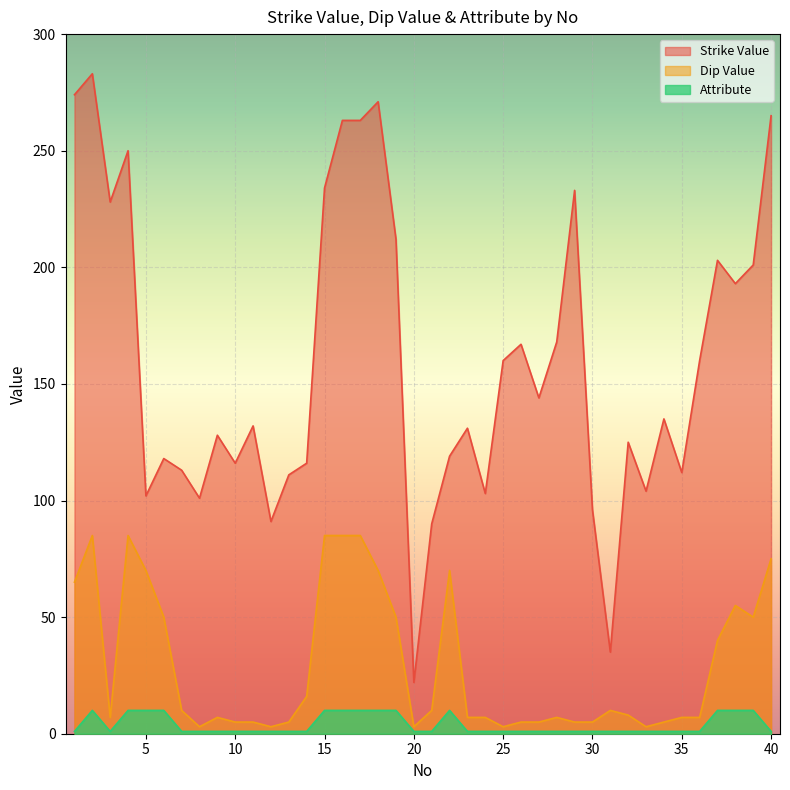

What is the difference between the Dip Value values at 38 and 17?

30